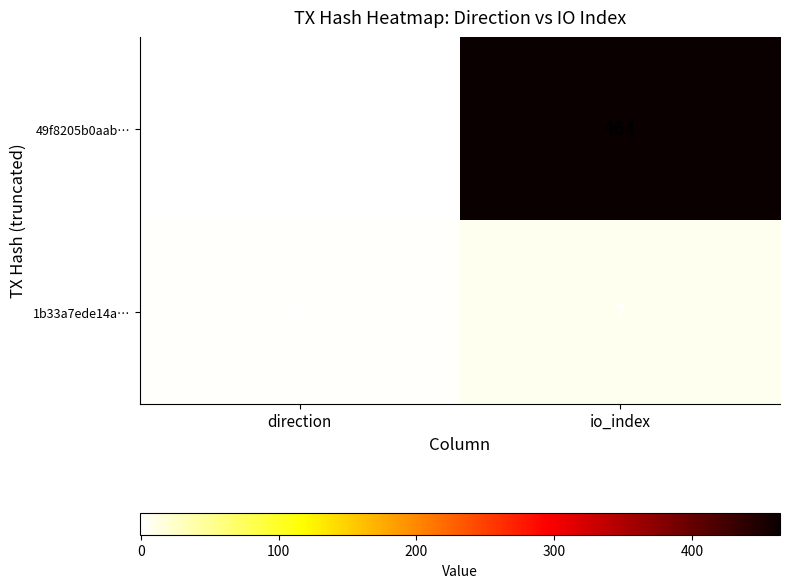

List the series in order of their overall mean, lowest first.

1b33a7ede14a…, 49f8205b0aab…